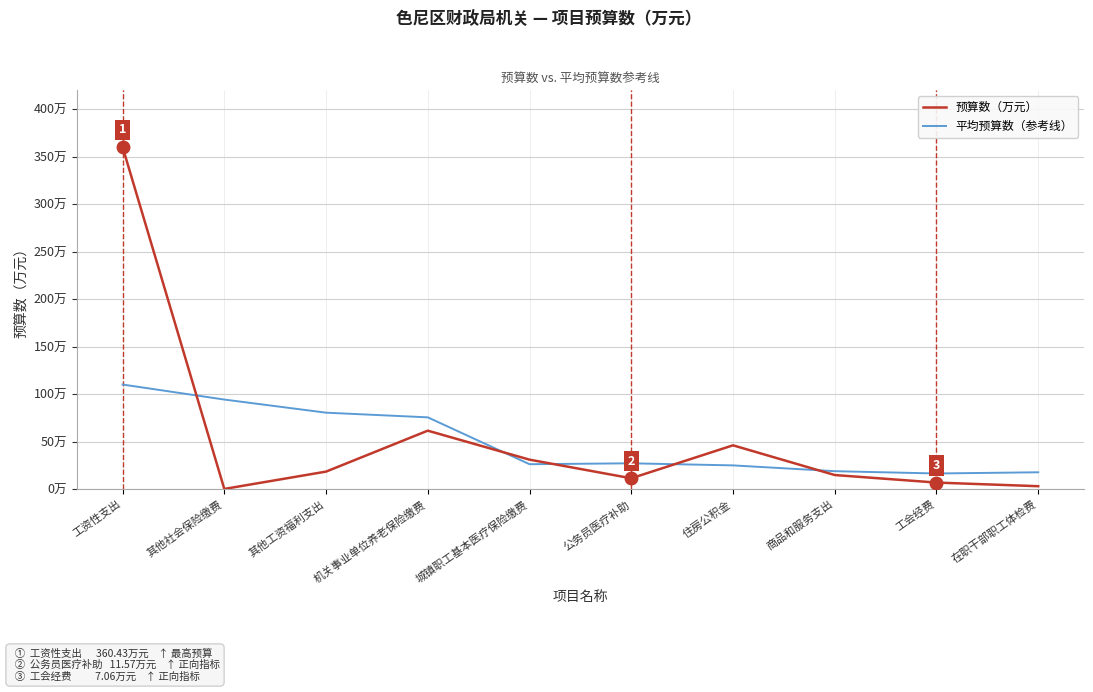

Does the chart have visible grid lines?

Yes